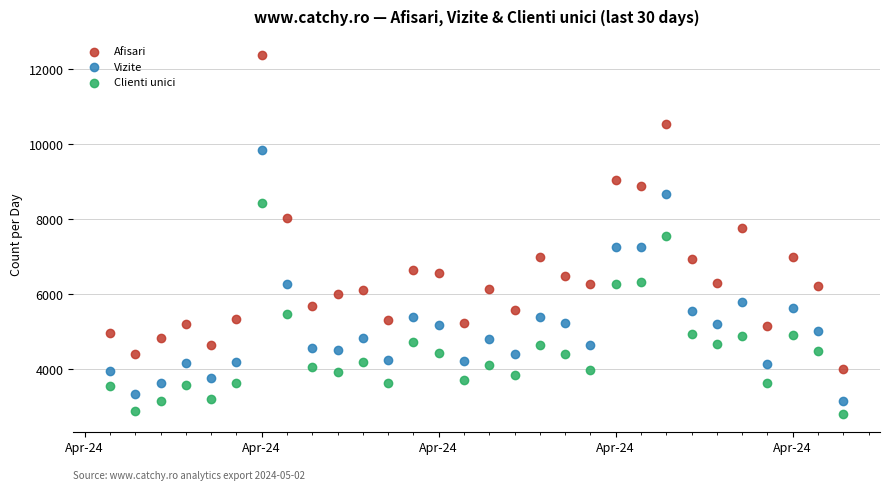

Which series contains the lowest Y value?

Clienti unici